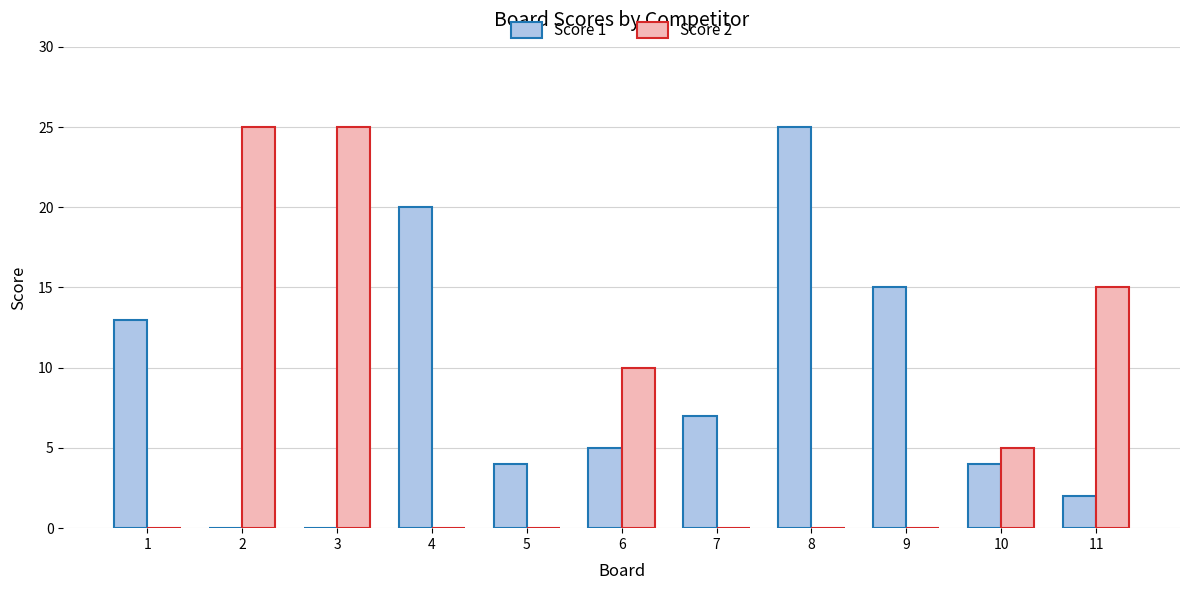

What is the greatest value displayed?

25